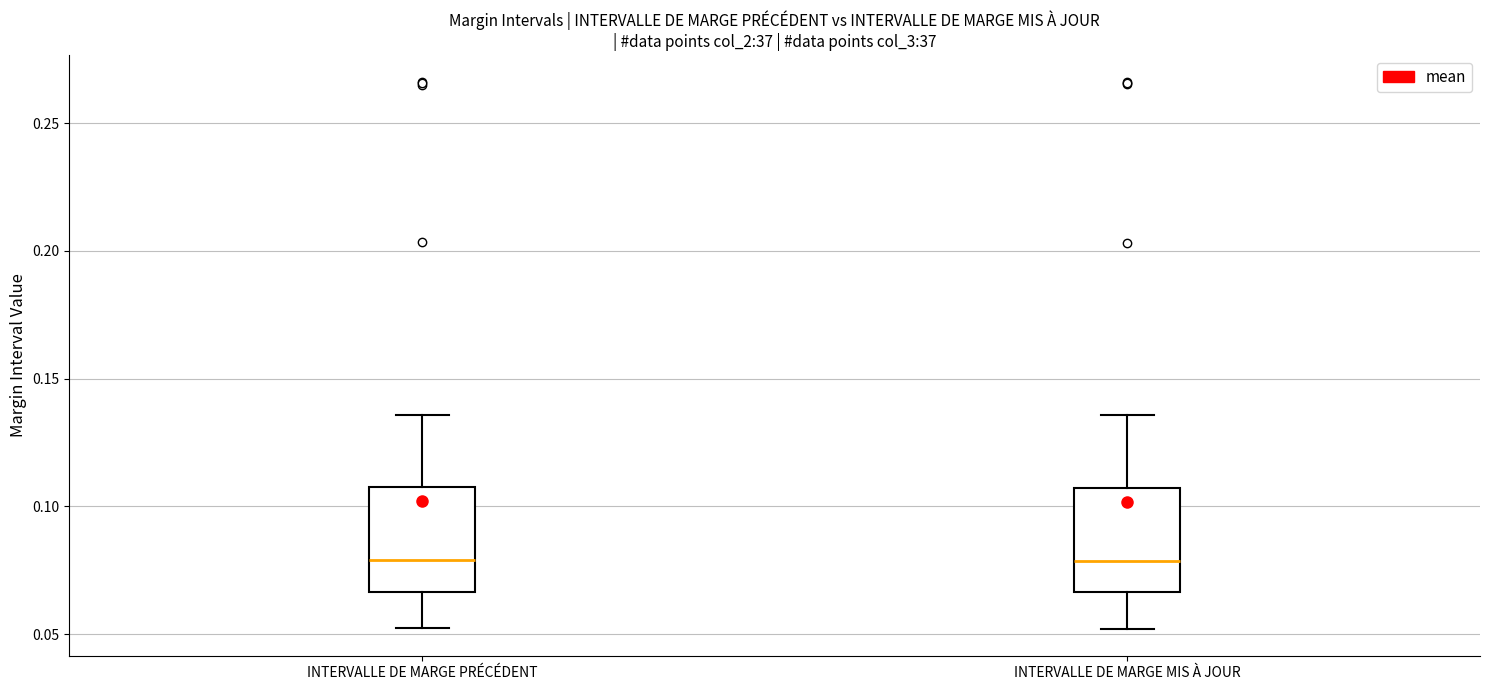

Reading left to right, transcribe this box plot: for each box, give where its median line is, the range the box spans, and where its two whiskers end, as read against the y-axis. The values are not printed on the chart, so give them approximately, as read against the axis.

INTERVALLE DE MARGE PRÉCÉDENT: median 0.080, box 0.065 to 0.110, whiskers 0.050 to 0.135
INTERVALLE DE MARGE MIS À JOUR: median 0.080, box 0.065 to 0.105, whiskers 0.050 to 0.135